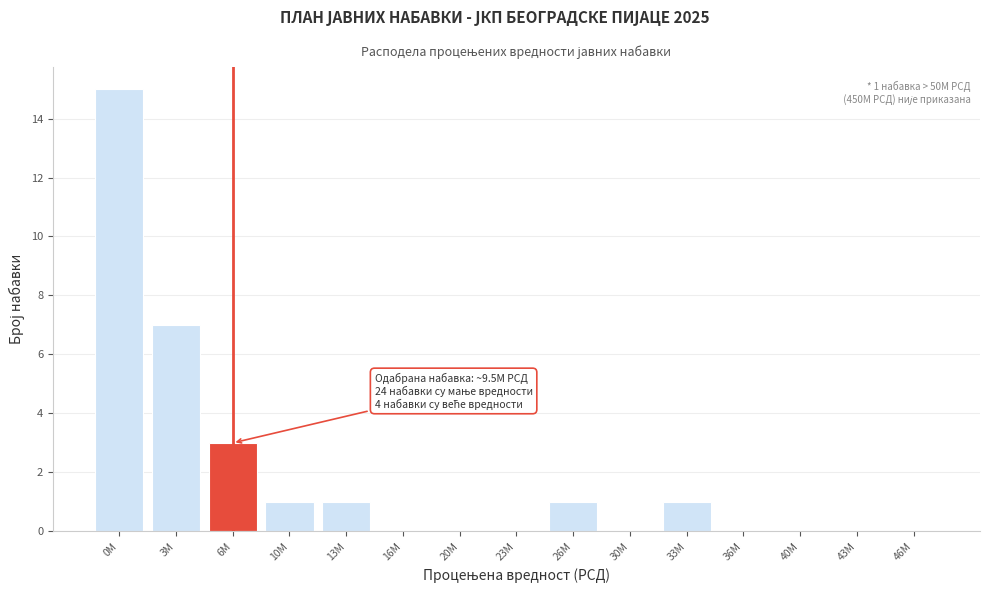

Reading left to right, list all the values displayed in this chart.

0M=15	3M=7	6M=3	10M=1	13M=1	16M=0	20M=0	23M=0	26M=1	30M=0	33M=1	36M=0	40M=0	43M=0	46M=0